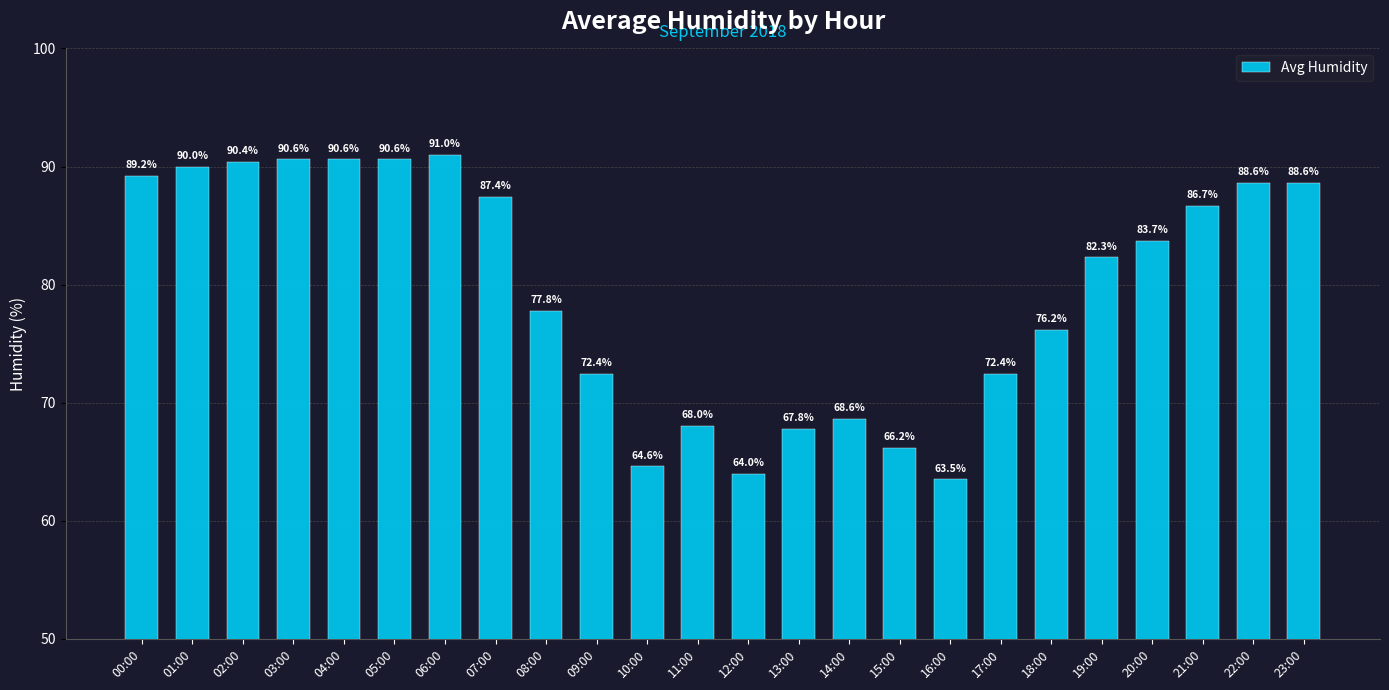

Reading right to left, what are all the values shown in this chart?

88.6	88.6	86.7	83.7	82.3	76.2	72.4	63.5	66.2	68.6	67.8	64.0	68.0	64.6	72.4	77.8	87.4	91.0	90.6	90.6	90.6	90.4	90.0	89.2